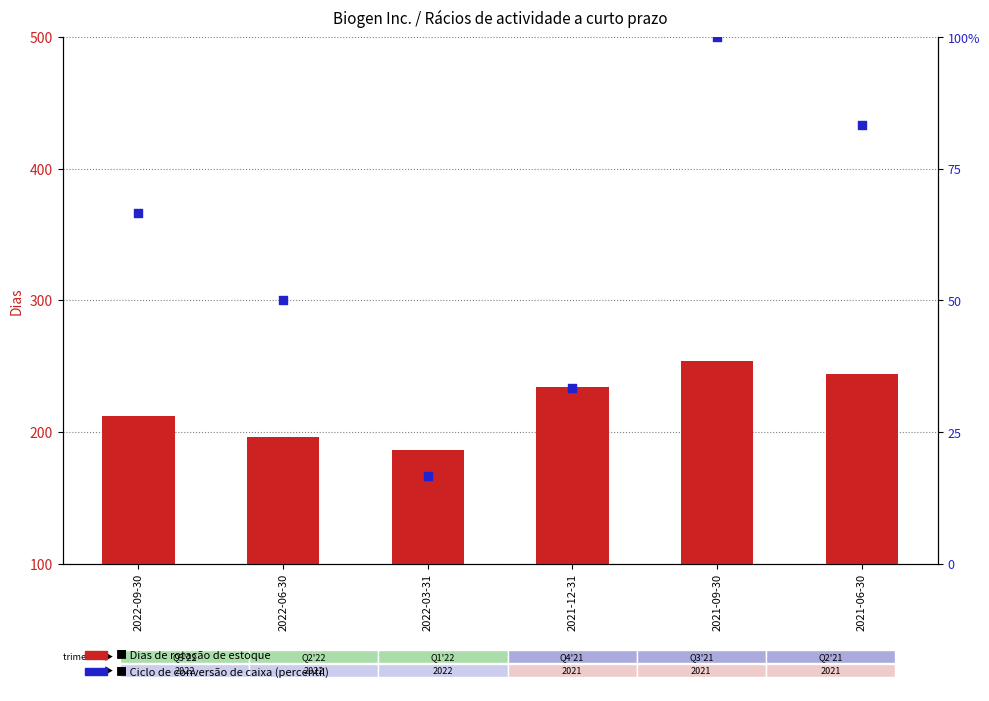

What are all the series names shown in the legend?

Dias de rotação de estoque, Ciclo de conversão de caixa (percentil)